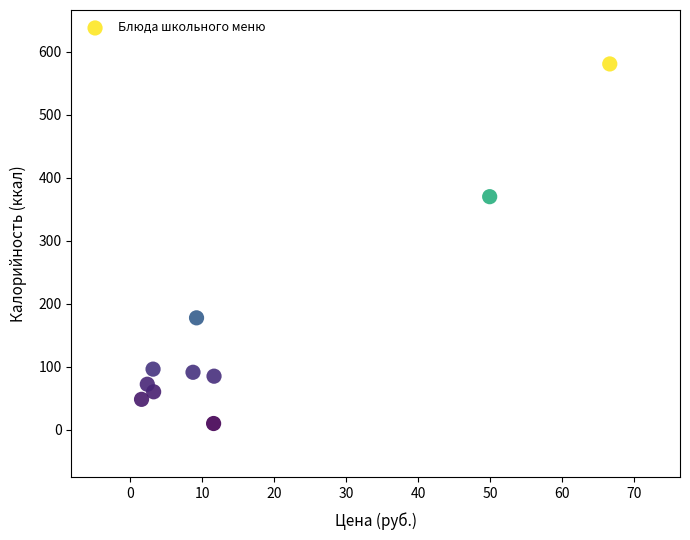

What is the range of X values (max minus min)?

65.0